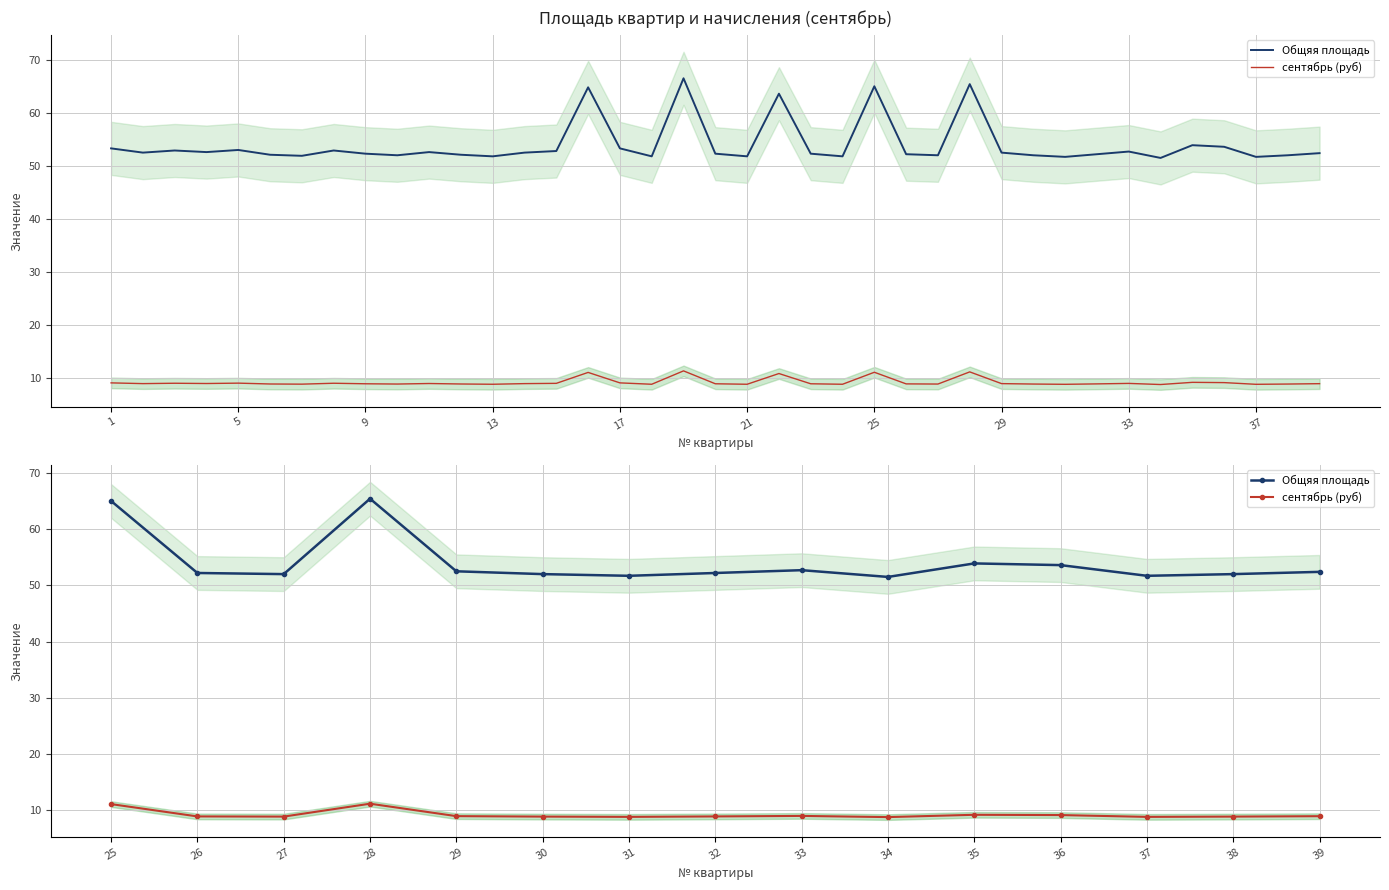

Which series has the widest spread of values?

Общяя площадь